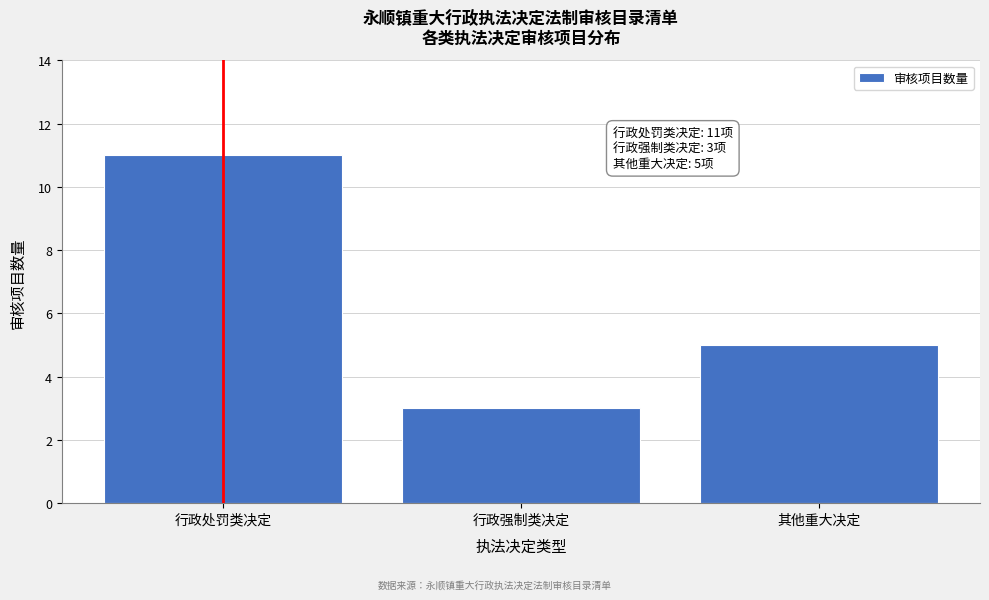

Reading left to right, list all the values displayed in this chart.

11	3	5